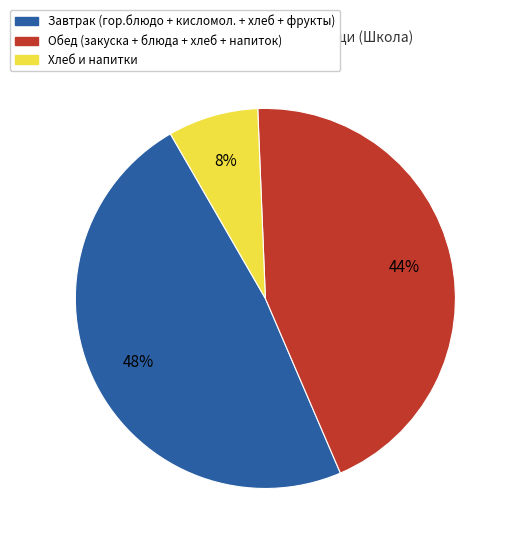

To the nearest percent, what is the difference between the largest and smallest slice percentages?

40%